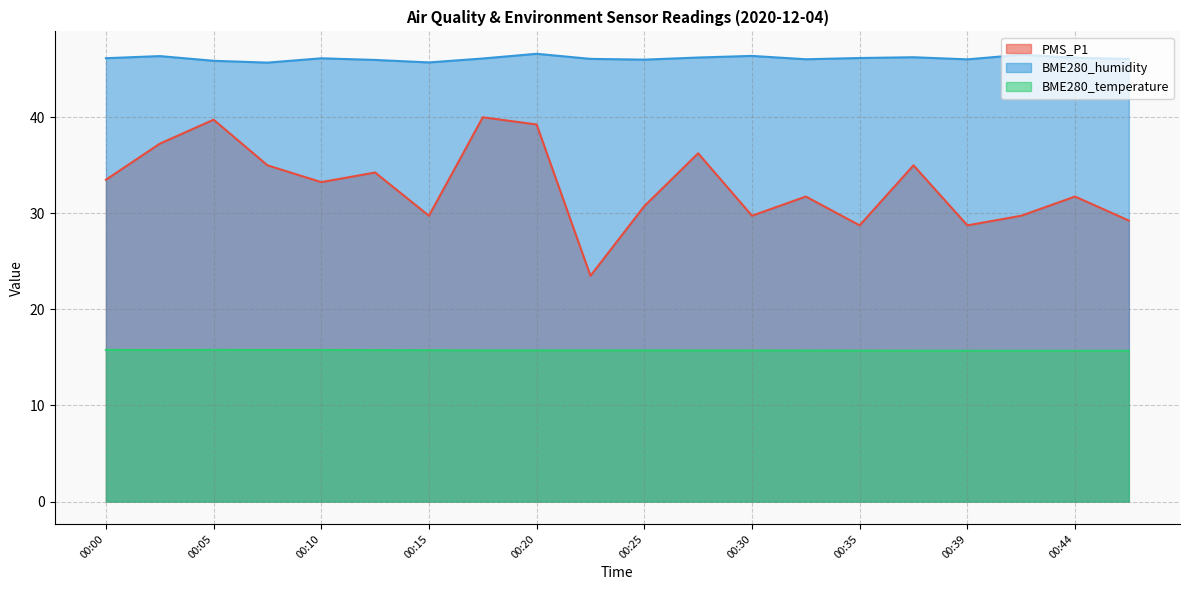

What is the difference between the PMS_P1 values at 00:05 and 00:30?

10.0